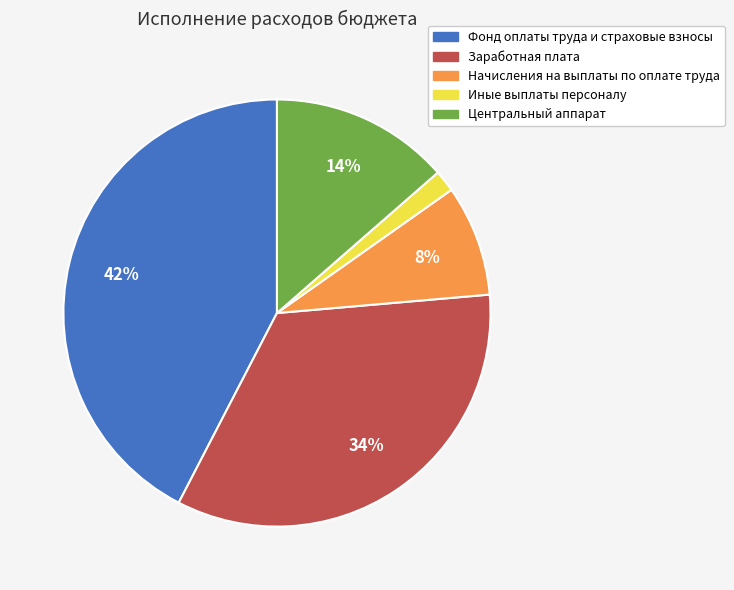

Count the number of slices in the pie.

5